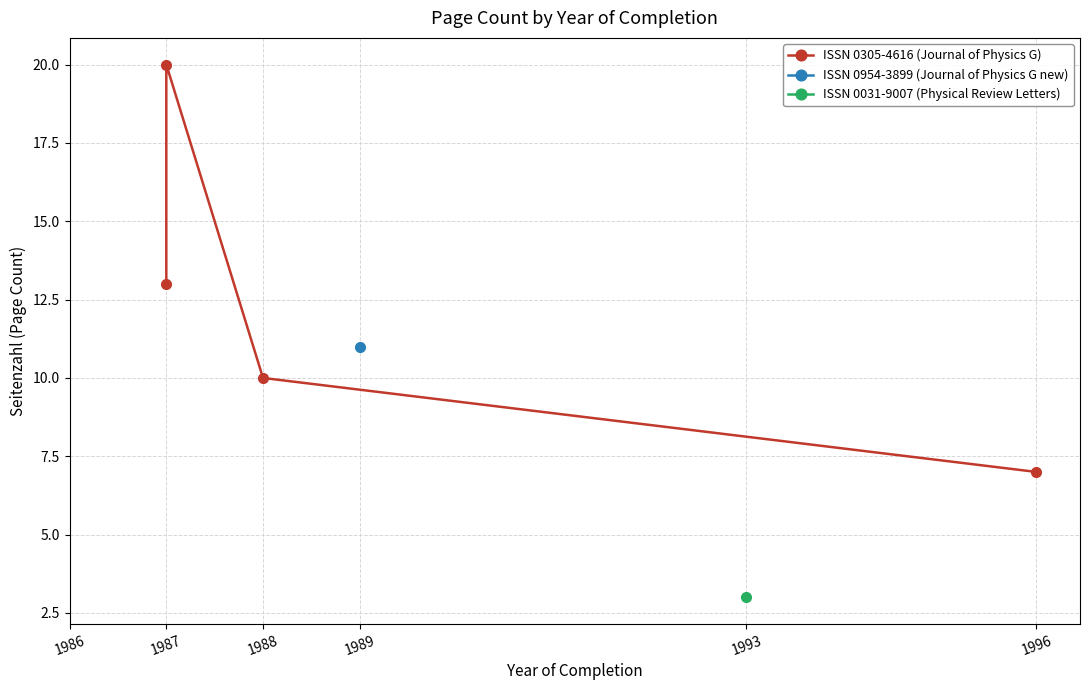

What is the value of the 1st point from the left?

13